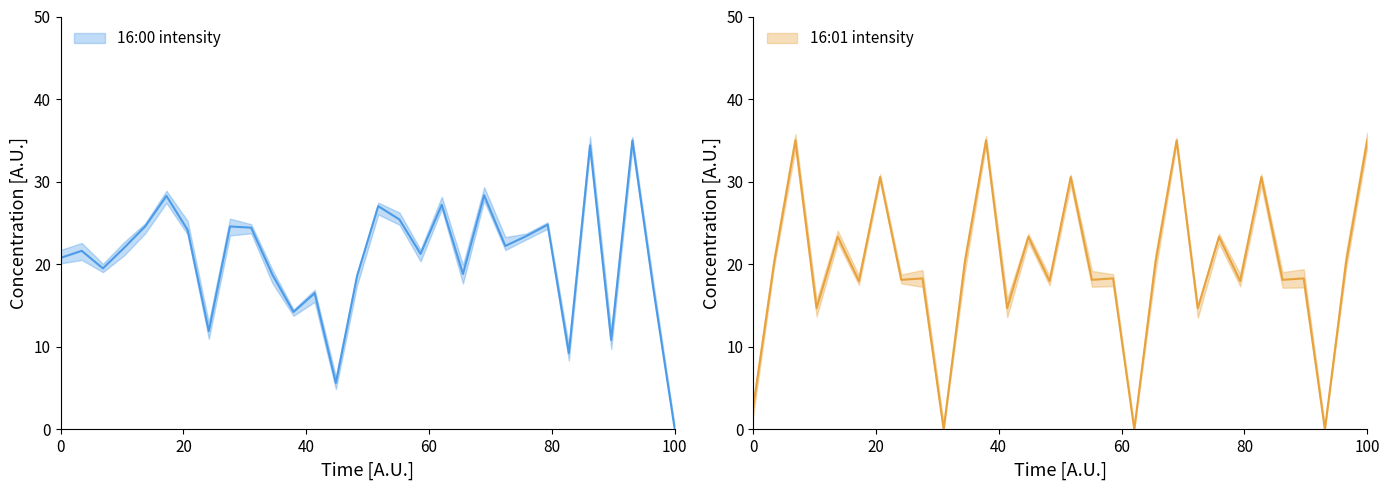

What is the value of the 16:00 intensity point at the 27th from the left?

10.8